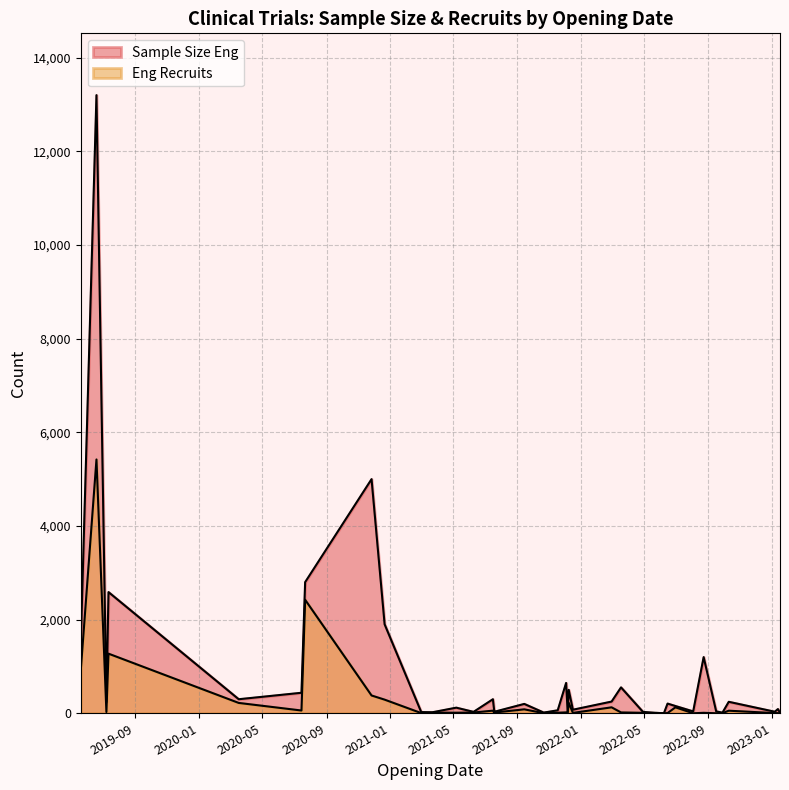

List the series in order of their overall mean, lowest first.

Eng Recruits, Sample Size Eng